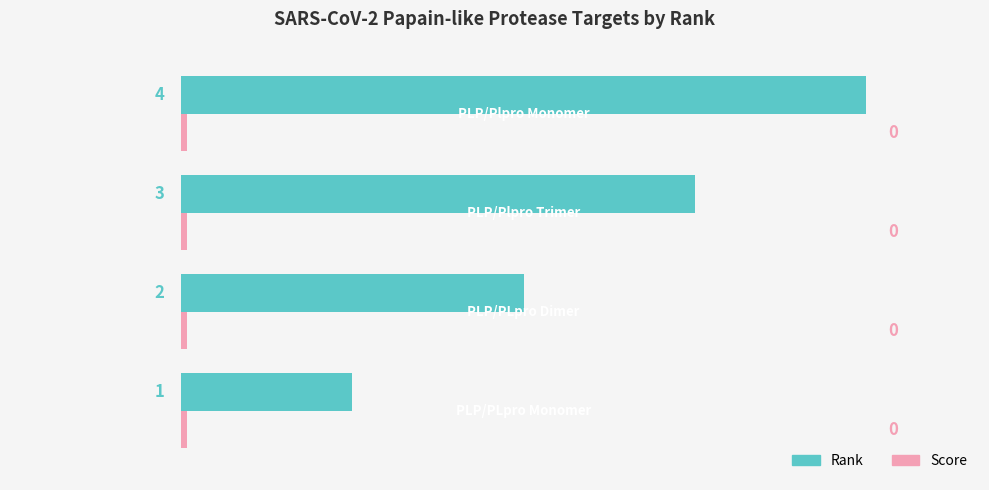

What are all the series names shown in the legend?

Rank, Score